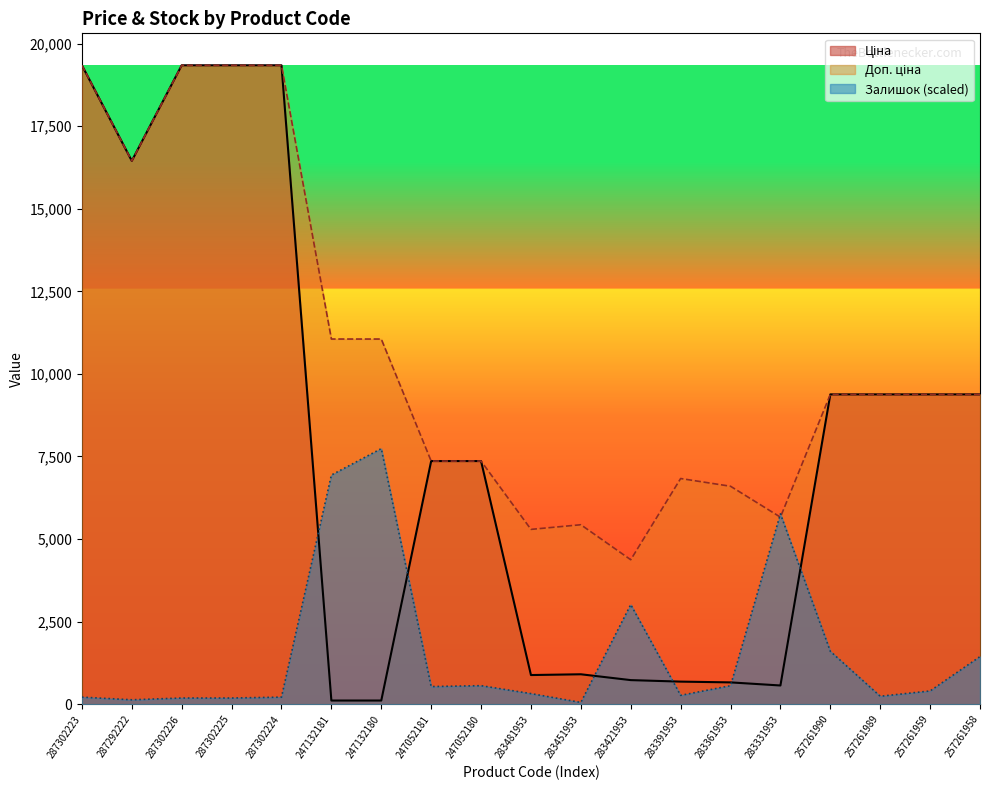

Rank the series at 287302226 from lowest to highest value.

Залишок, Ціна, Доп. ціна